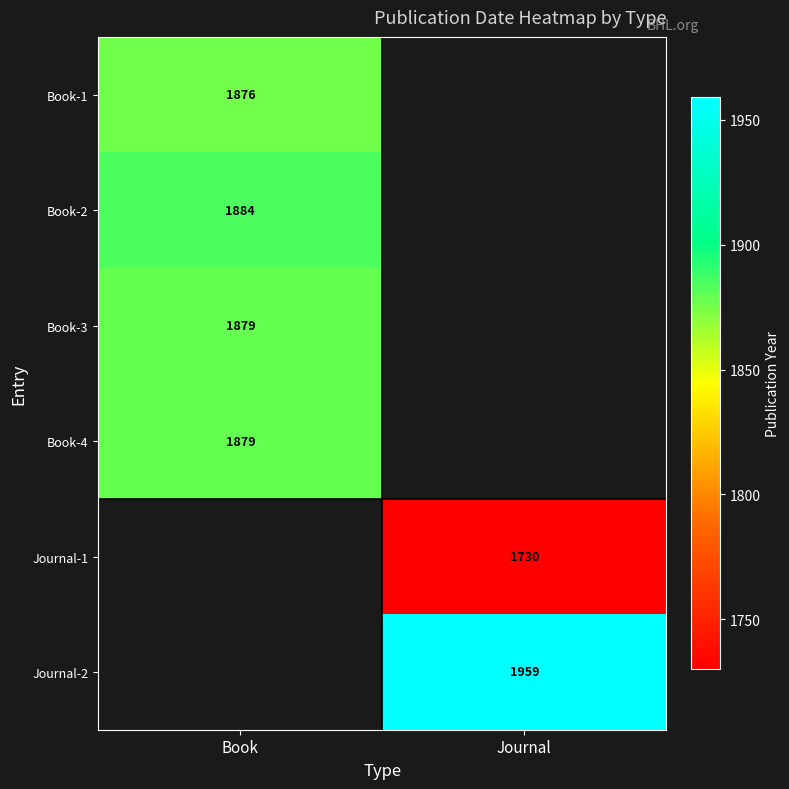

Is the value of Book-1 at Book greater than the value of Book-3 at Book?

No